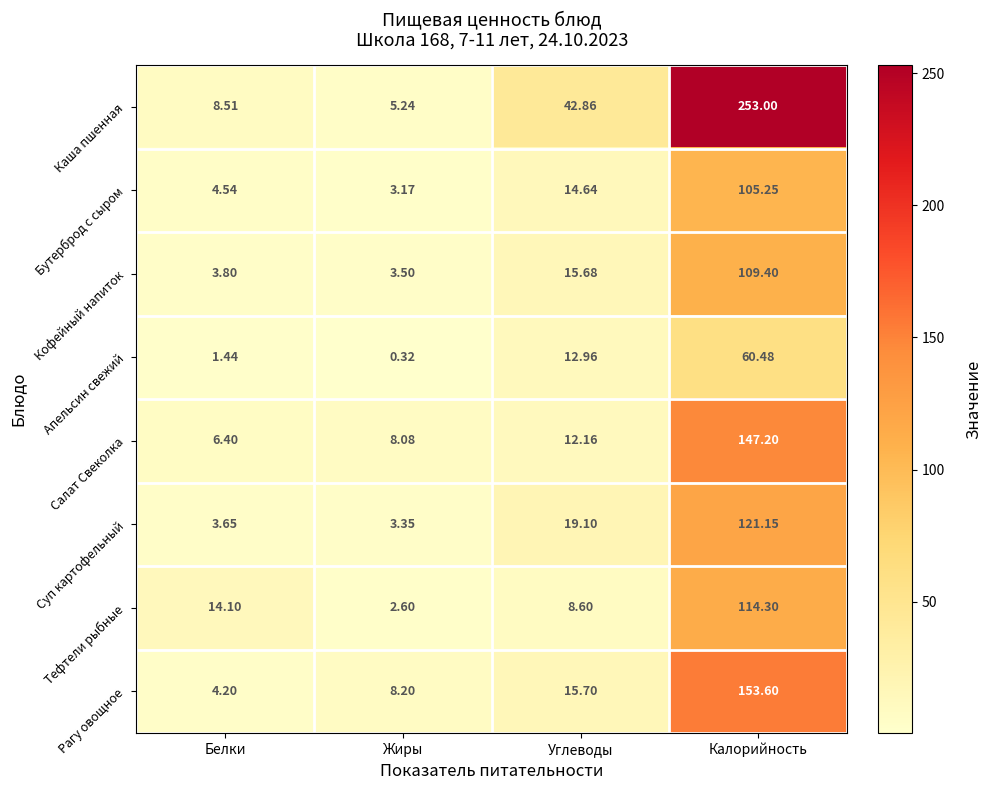

Where is Салат Свеколка nearest to the value 76?

Углеводы